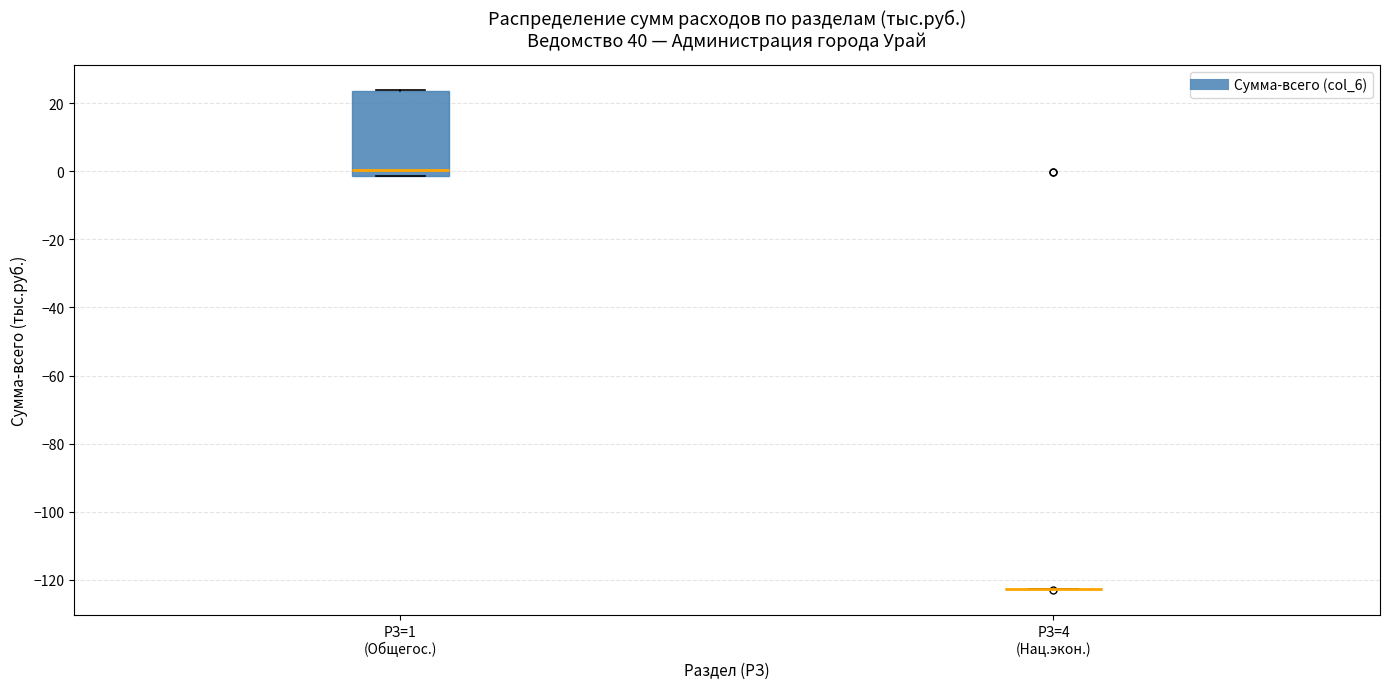

Which box is the tallest, from its lower edge to its upper edge?

РЗ=1 (Общегос.)